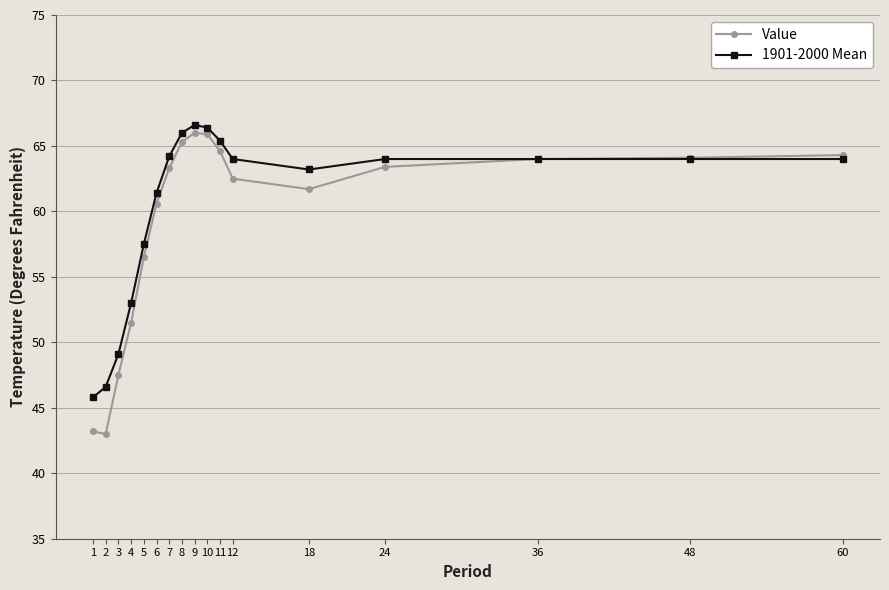

Read the Value value at 11.

64.6